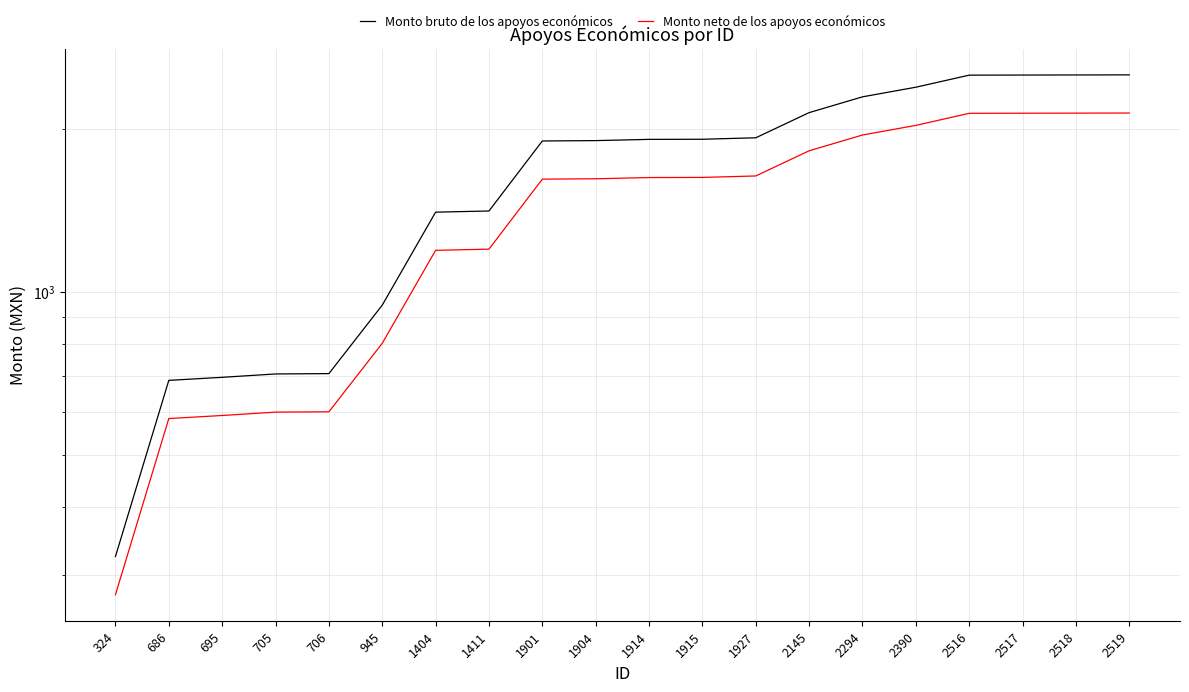

What are all the series names shown in the legend?

Monto bruto de los apoyos económicos, Monto neto de los apoyos económicos